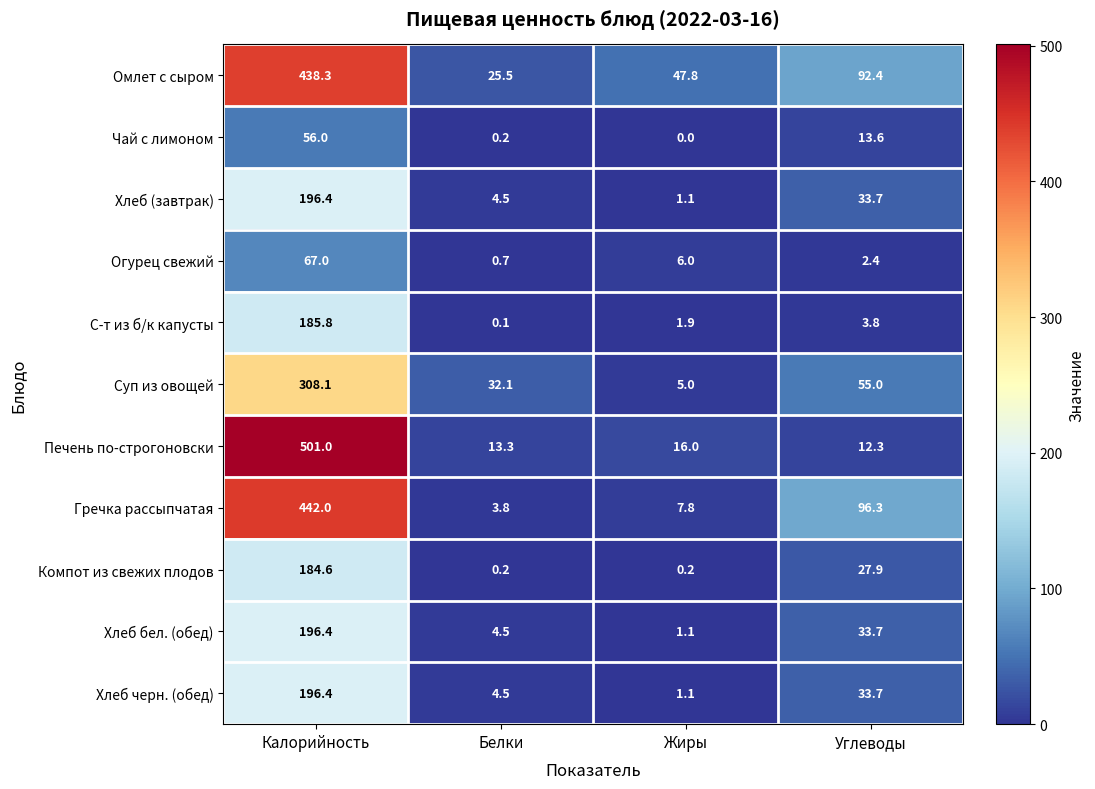

What is the spread (max minus min) of values at Жиры?

47.8